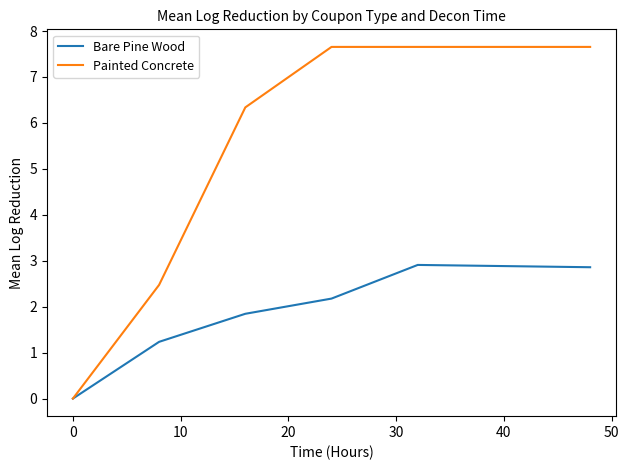

What is the greatest value displayed?

7.7